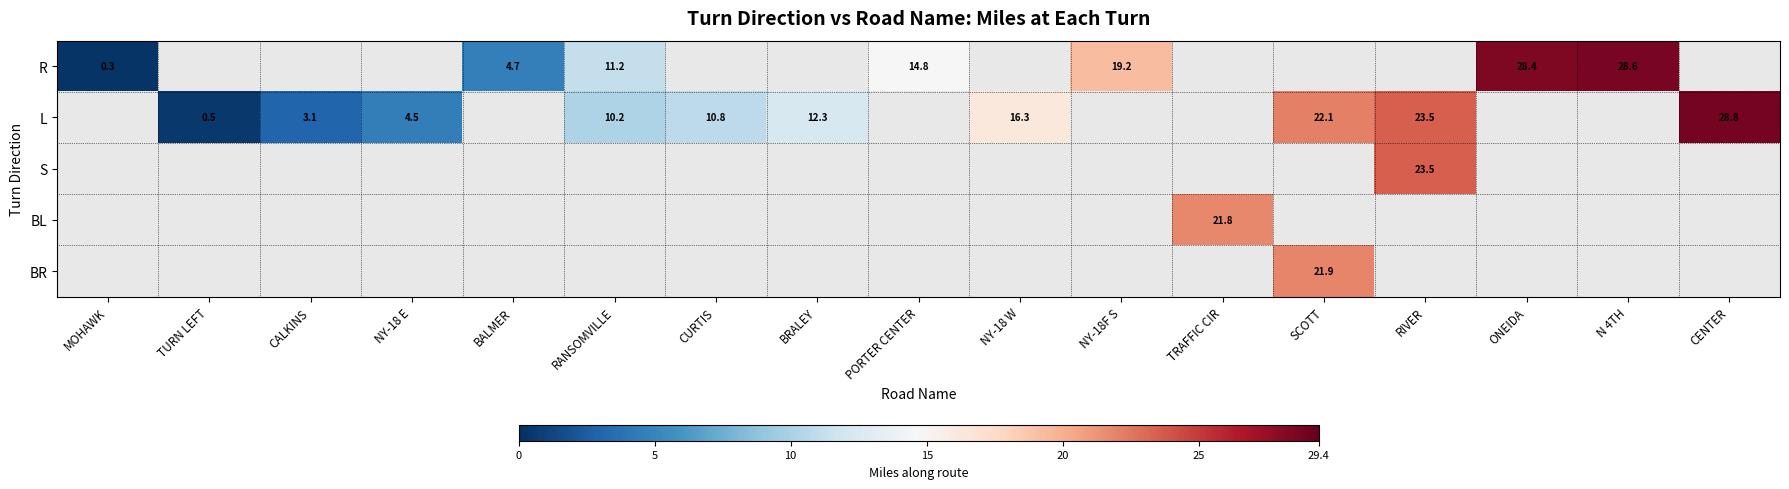

The R series shows 19.2 at NY-18F S. True or false?

True